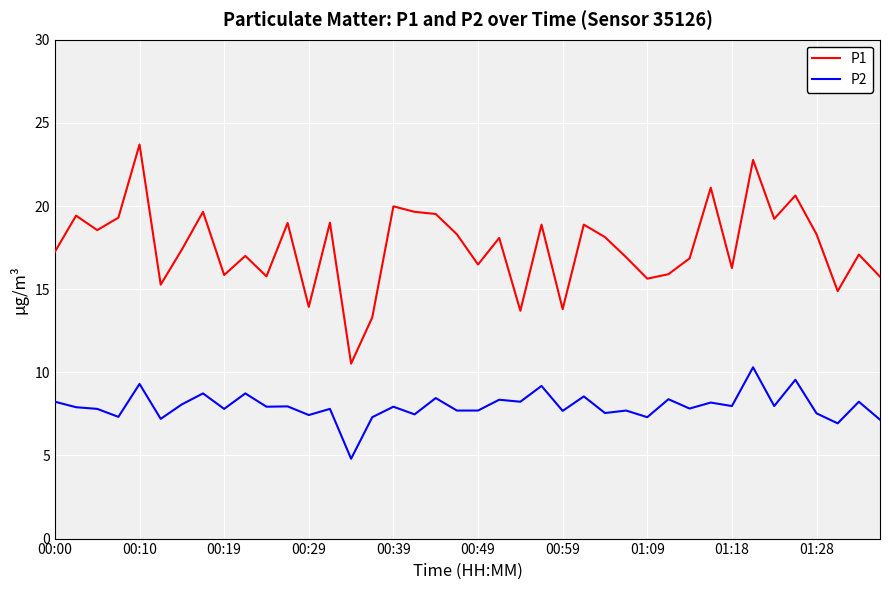

True or false: P1 and P2 cross at least once.

False